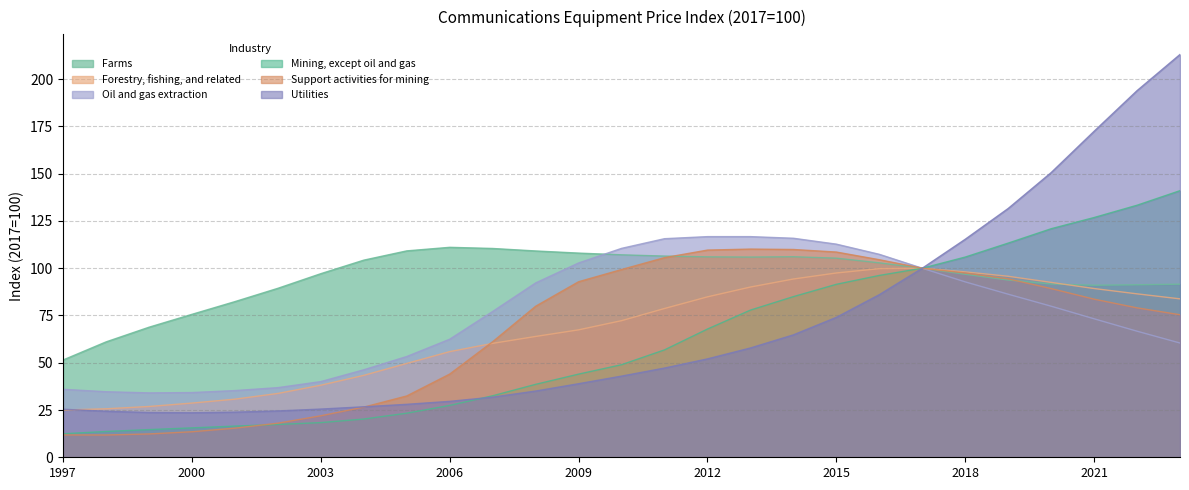

After their last crossing, which series has the higher values: Support activities for mining or Mining, except oil and gas?

Support activities for mining